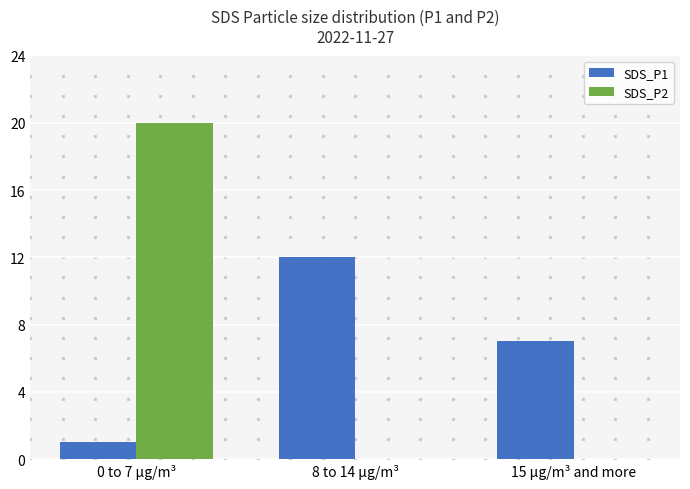

What is the sum of all SDS_P2 values?

20